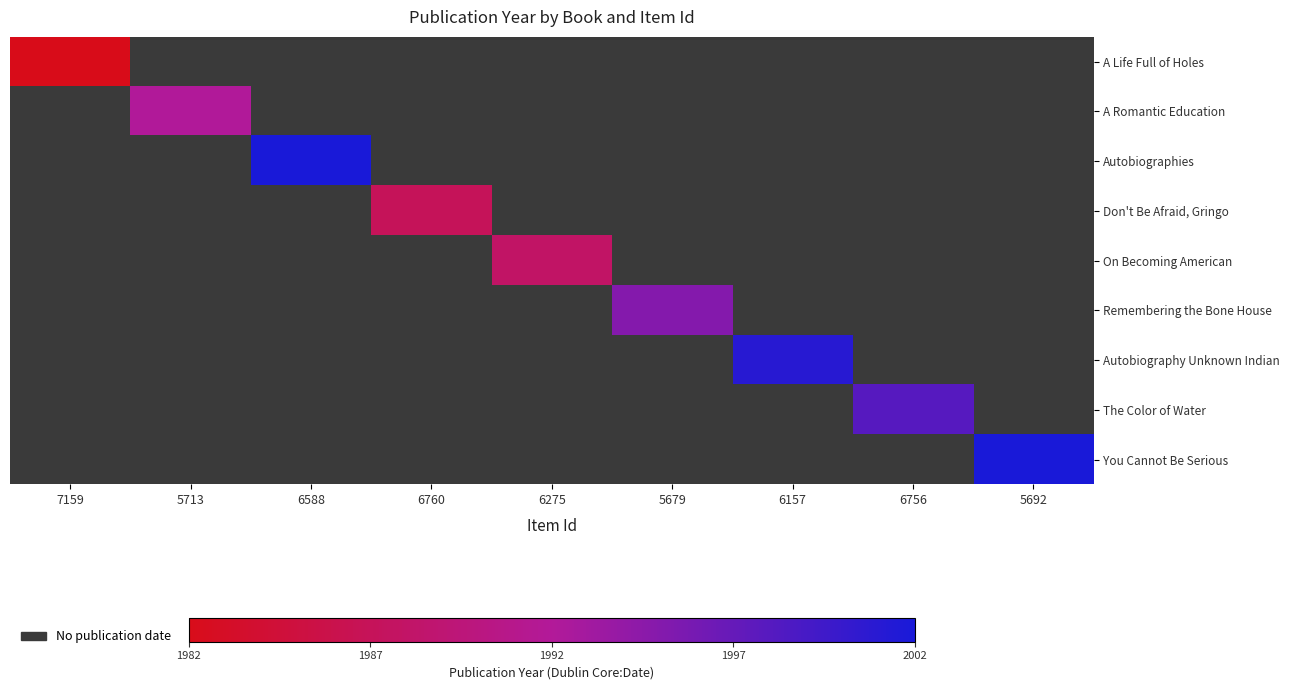

Is the value of You Cannot Be Serious at 5692 greater than the value of On Becoming American at 5692?

No